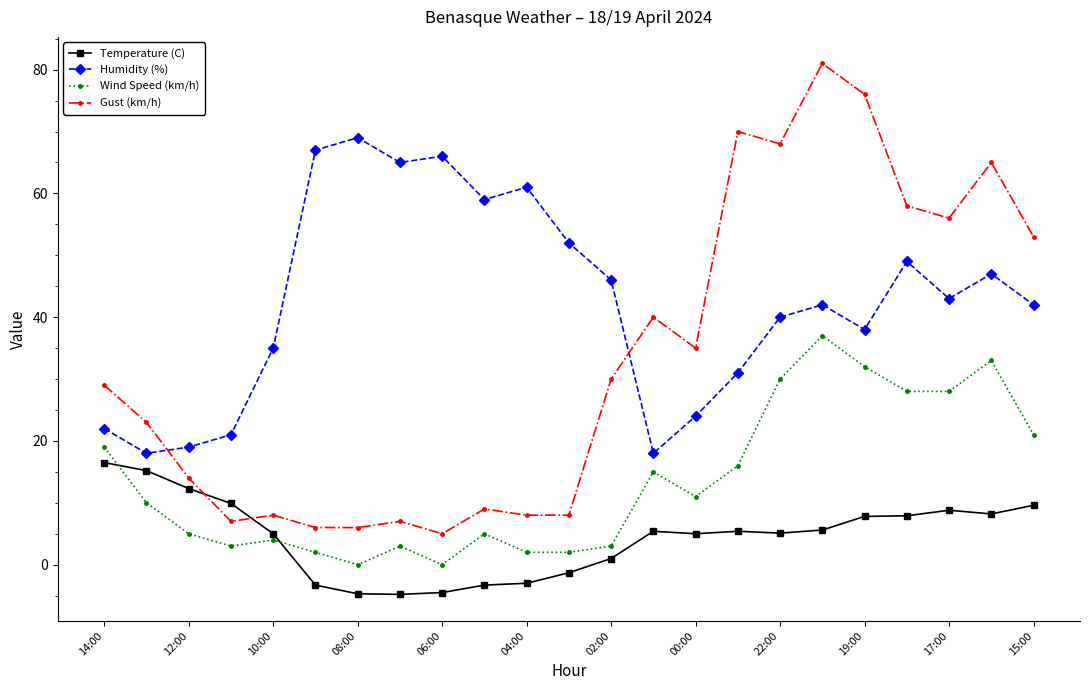

Which series has the largest range (max minus min)?

Gust (km/h)